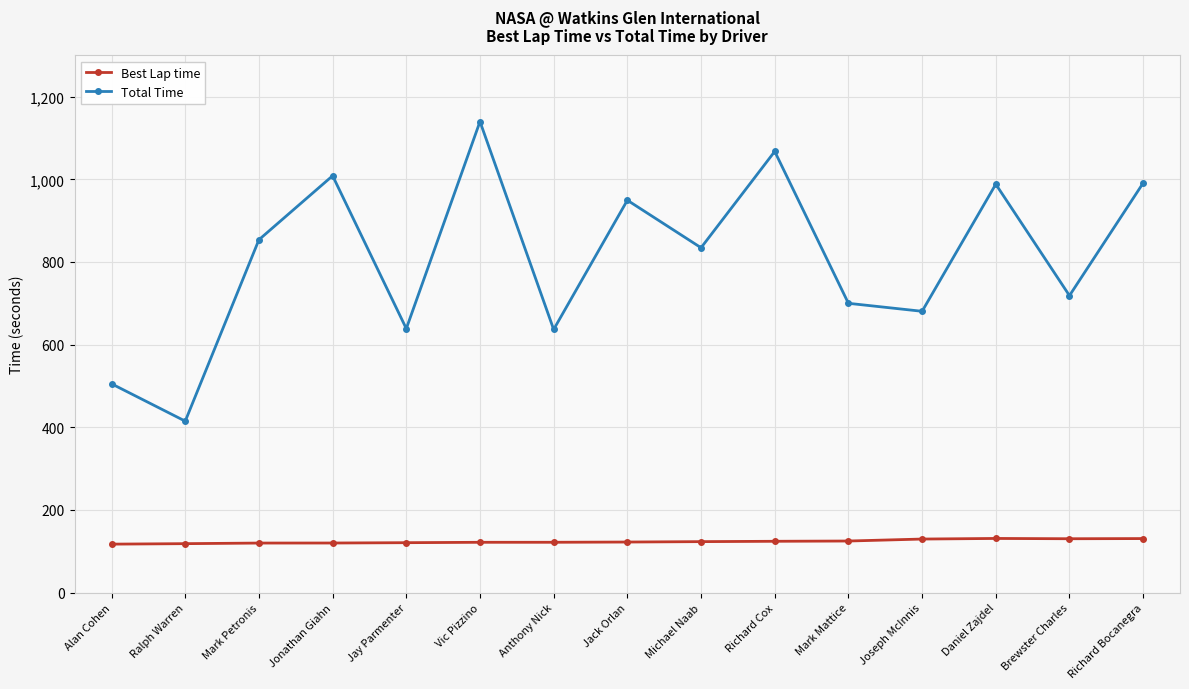

The Best Lap time series shows 119.9 at Jonathan Giahn. True or false?

True